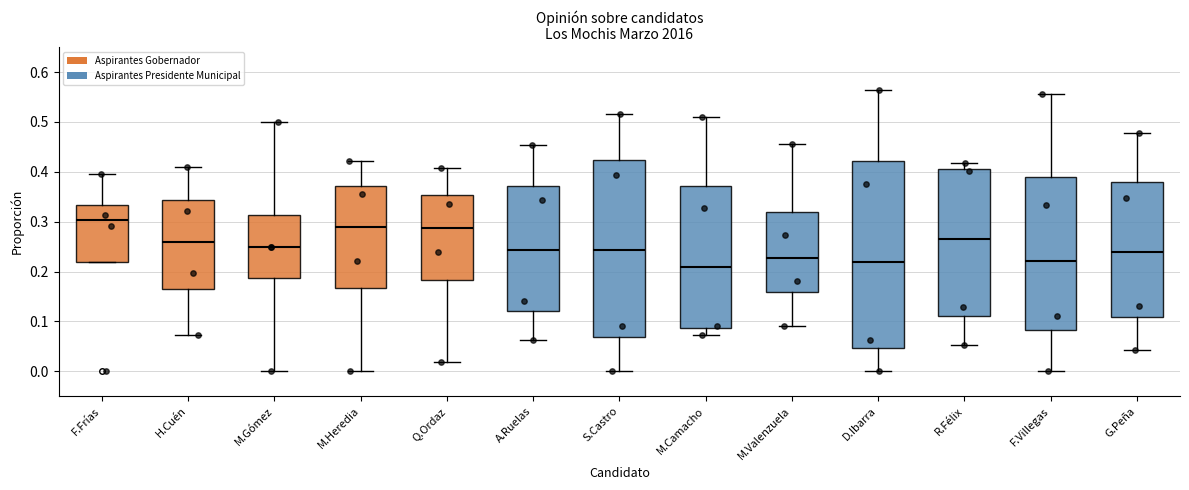

Reading left to right, read every box against the y-axis: the position of its median line, the range the box covers, and the ends of its whiskers. The values are not printed on the chart, so give them approximately, as read against the axis.

F.Frías: median 0.30, box 0.22 to 0.33, whiskers 0.22 to 0.40
H.Cuén: median 0.26, box 0.17 to 0.34, whiskers 0.07 to 0.41
M.Gómez: median 0.25, box 0.19 to 0.31, whiskers 0.00 to 0.50
M.Heredia: median 0.29, box 0.17 to 0.37, whiskers 0.00 to 0.42
Q.Ordaz: median 0.29, box 0.18 to 0.35, whiskers 0.02 to 0.41
A.Ruelas: median 0.24, box 0.12 to 0.37, whiskers 0.06 to 0.45
S.Castro: median 0.24, box 0.07 to 0.42, whiskers 0.00 to 0.52
M.Camacho: median 0.21, box 0.09 to 0.37, whiskers 0.07 to 0.51
M.Valenzuela: median 0.23, box 0.16 to 0.32, whiskers 0.09 to 0.46
D.Ibarra: median 0.22, box 0.05 to 0.42, whiskers 0.00 to 0.56
R.Félix: median 0.27, box 0.11 to 0.41, whiskers 0.05 to 0.42
F.Villegas: median 0.22, box 0.08 to 0.39, whiskers 0.00 to 0.56
G.Peña: median 0.24, box 0.11 to 0.38, whiskers 0.04 to 0.48